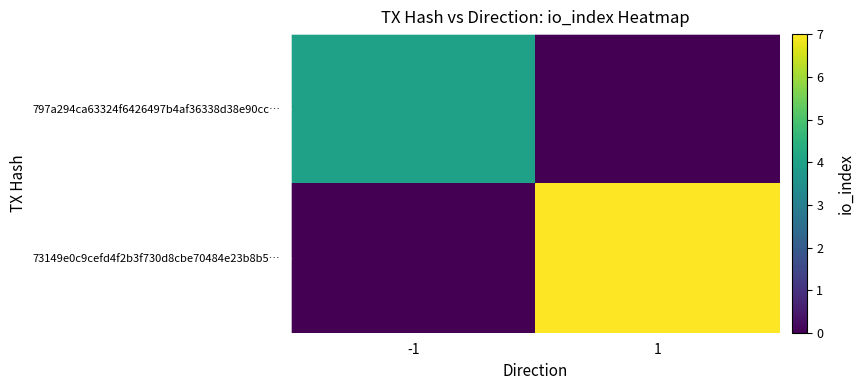

What is the total value across all series at 1?

7